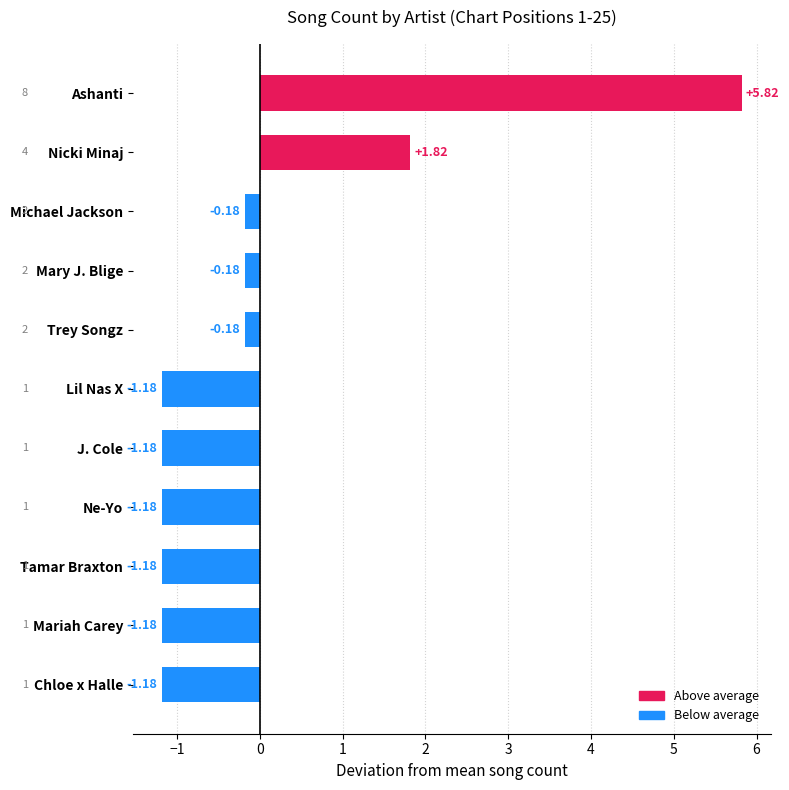

What is the label of the 3rd bar from the top?

Michael Jackson